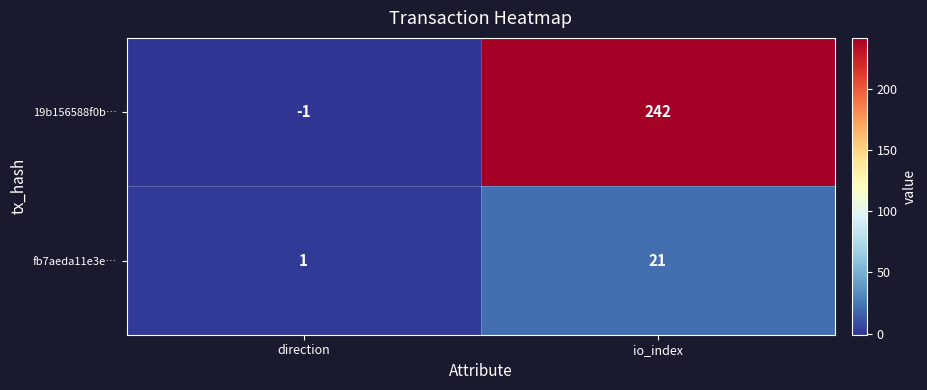

Reading left to right, extract all data points from this chart.

19b156588f0b…: -1	242
fb7aeda11e3e…: 1	21